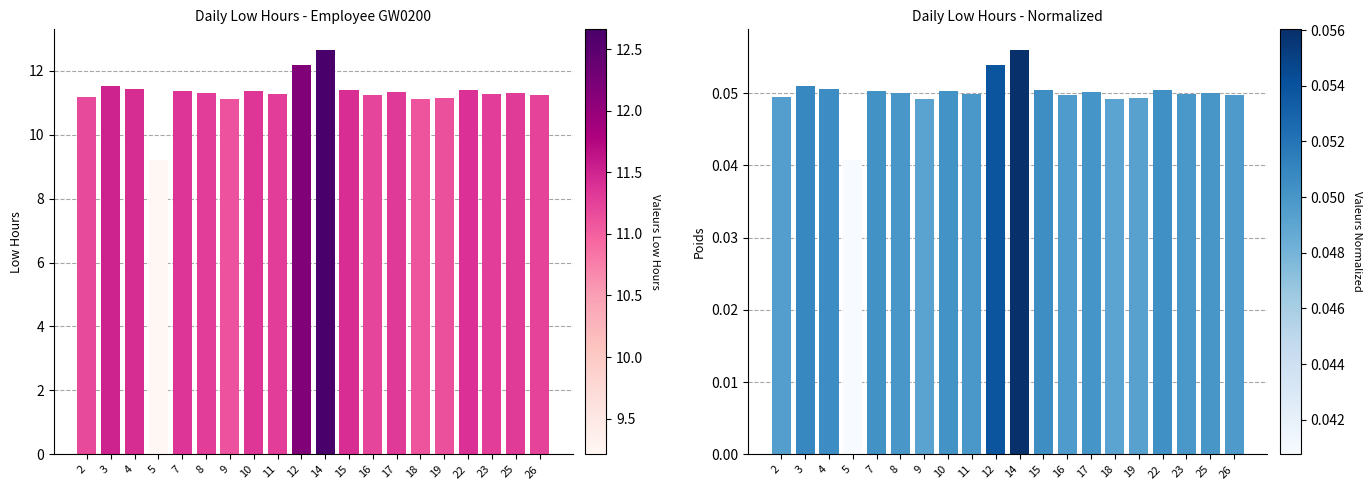

At how many categories does at least one series exceed 8?

20